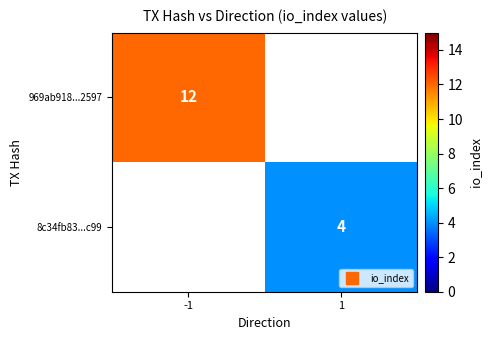

What is the maximum value for 969ab918...2597?

12.0